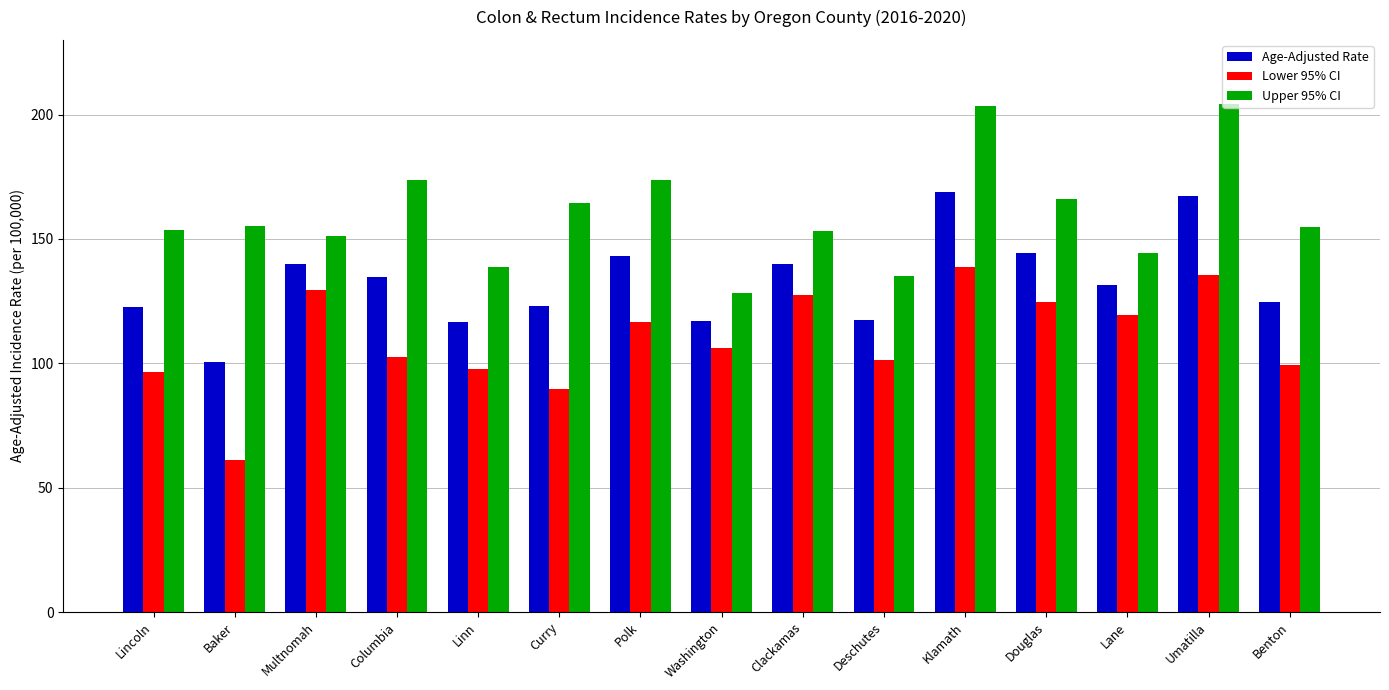

At how many categories does at least one series exceed 72?

15